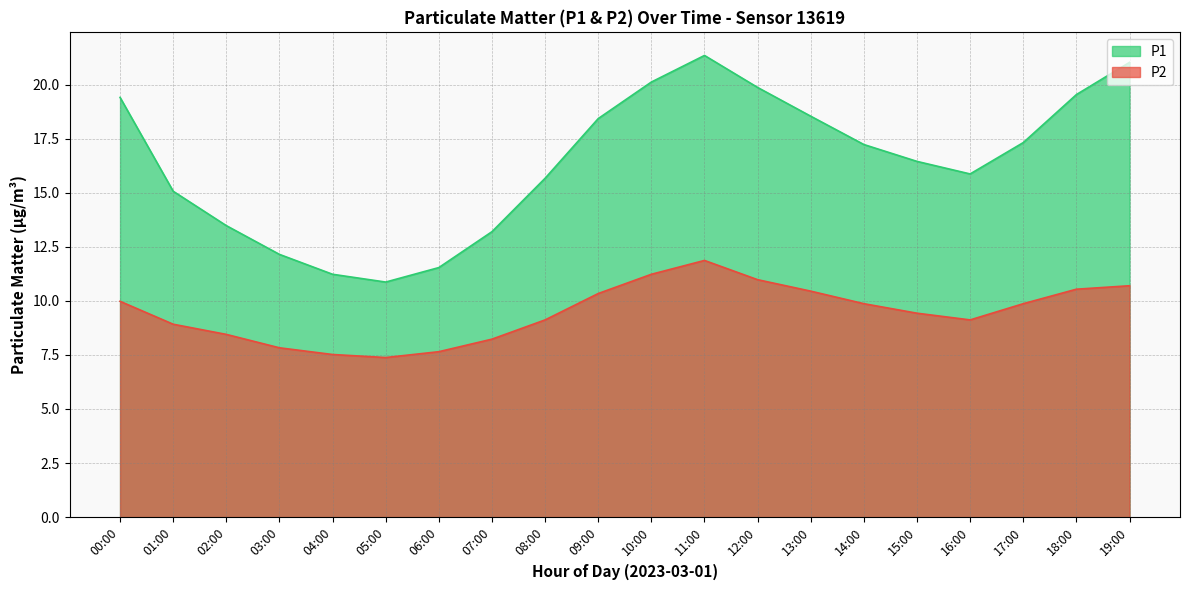

What is the total value across all series at 19:00?

31.7